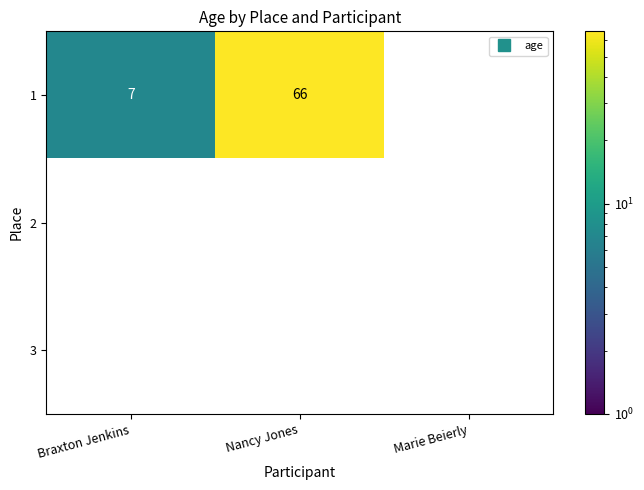

Is it true that 3 equals 0 at Nancy Jones?

True